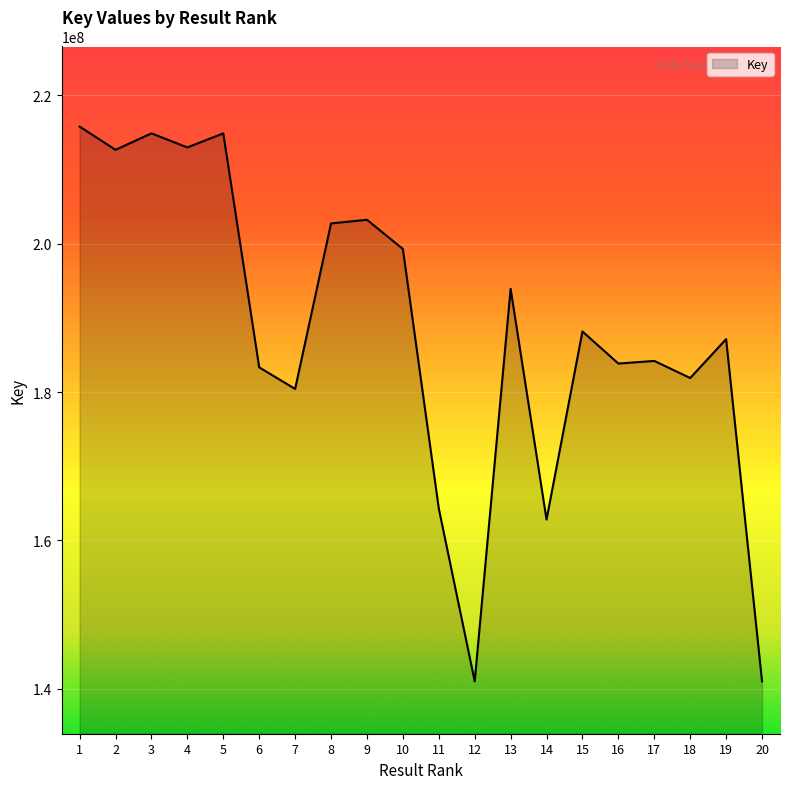

What is the ratio of the value at 3 to the value at 17?

1.2